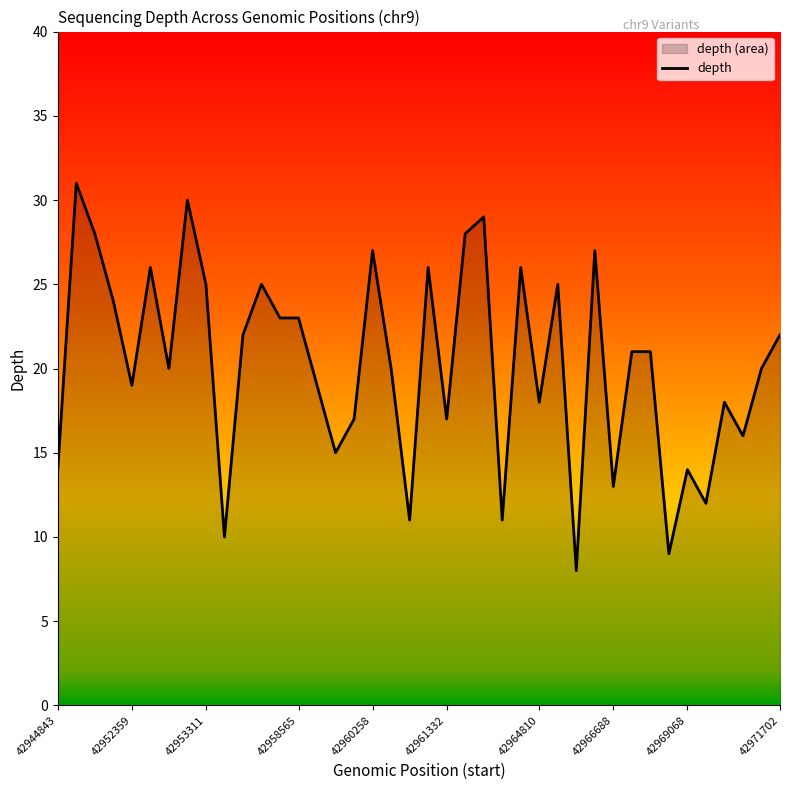

What is the greatest value displayed?

31